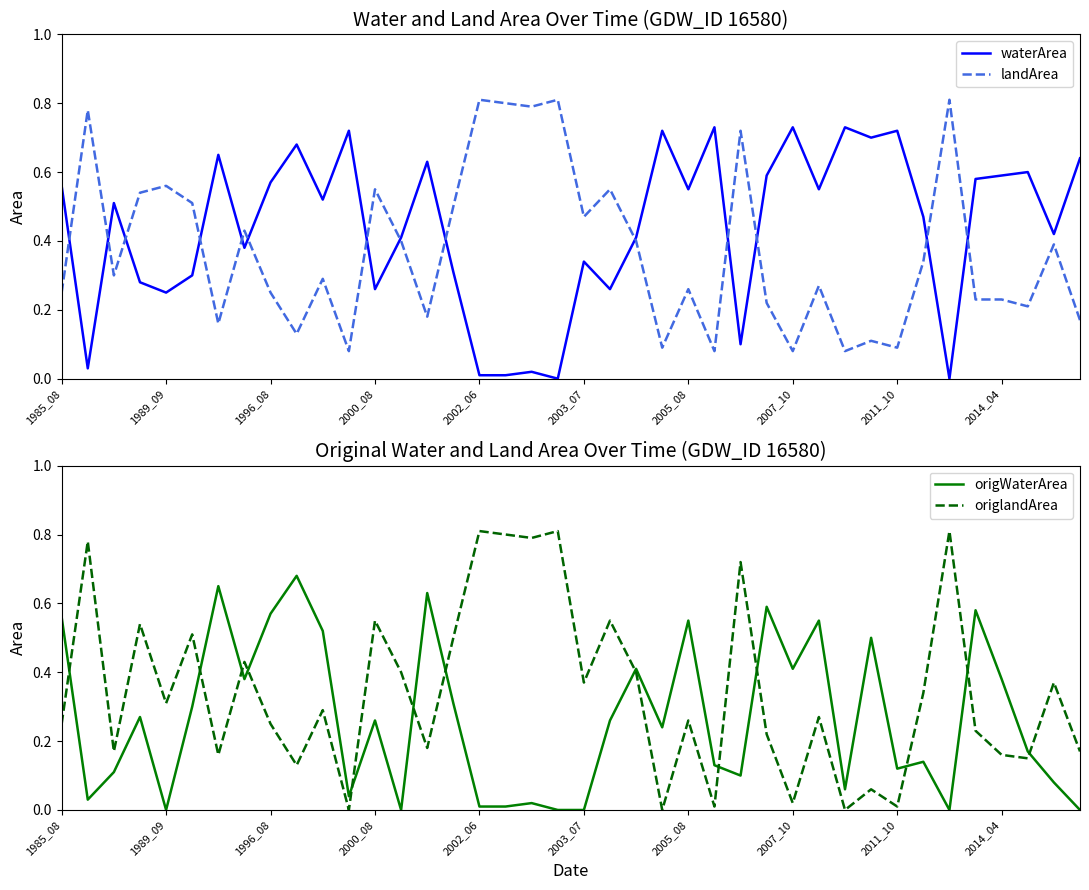

True or false: landArea has a value of 0.0 at 2011_10.

False